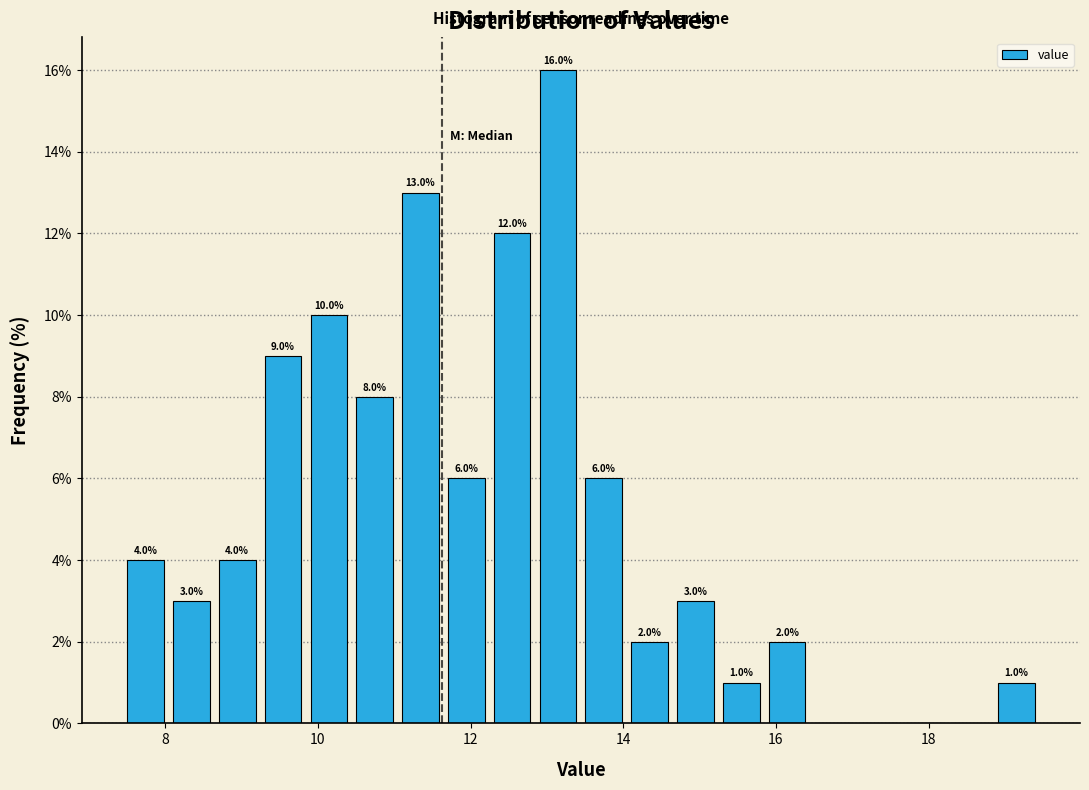

Around what value on the x-axis is the tallest bar? Give the approximate position of its centre, as read against the axis.

13.2